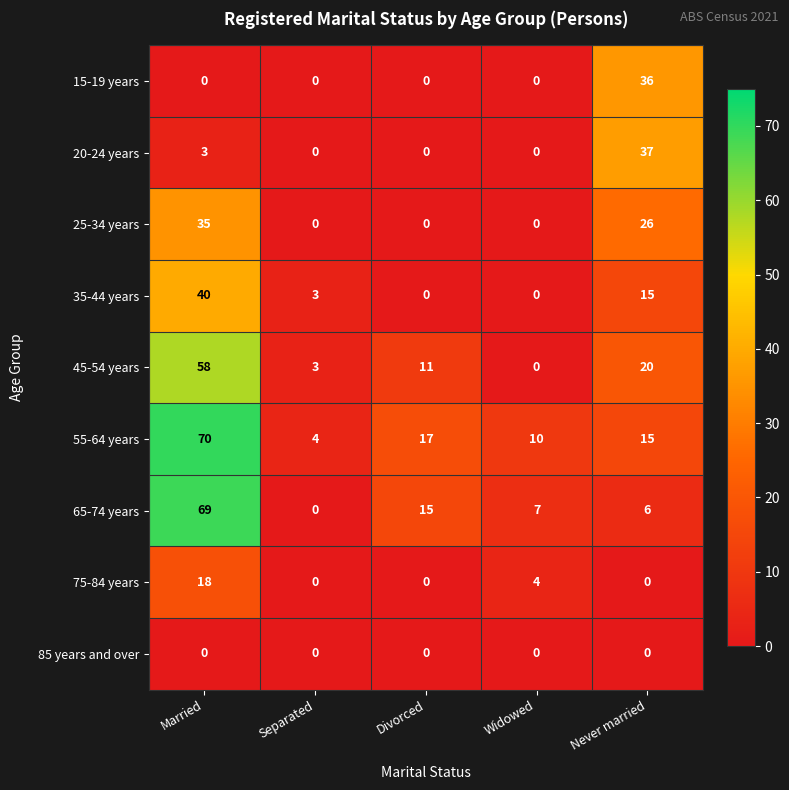

How many values in the 55-64 years series are below 15?

2